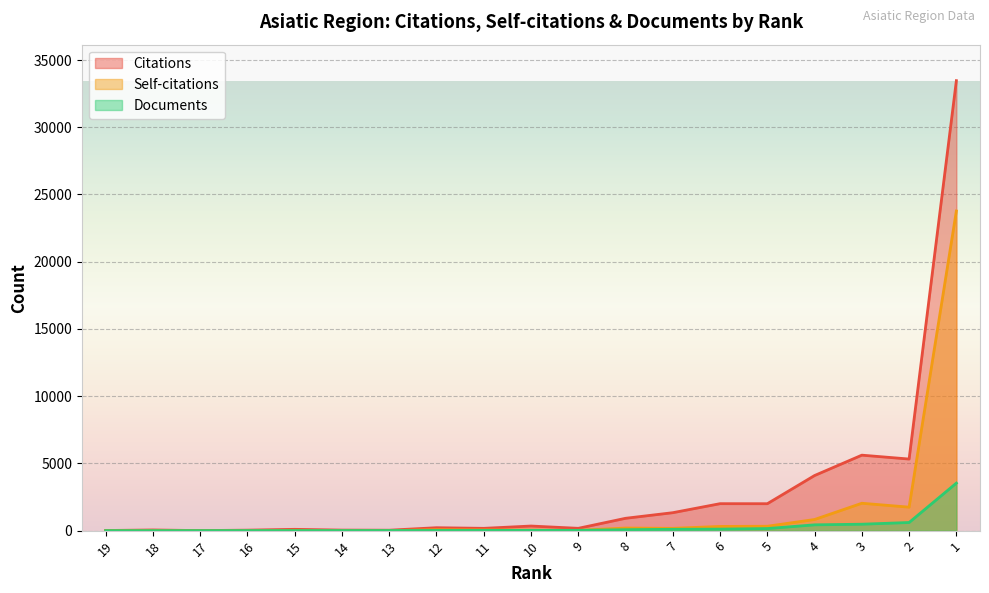

Which series changed the most between 6 and 5?

Documents